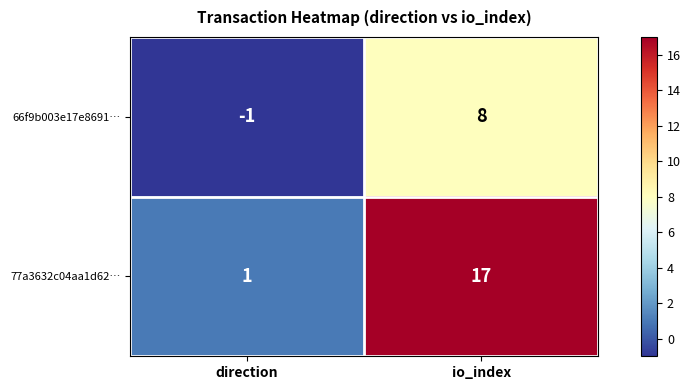

List the series in order of their overall mean, highest first.

77a3632c04aa1d62…, 66f9b003e17e8691…